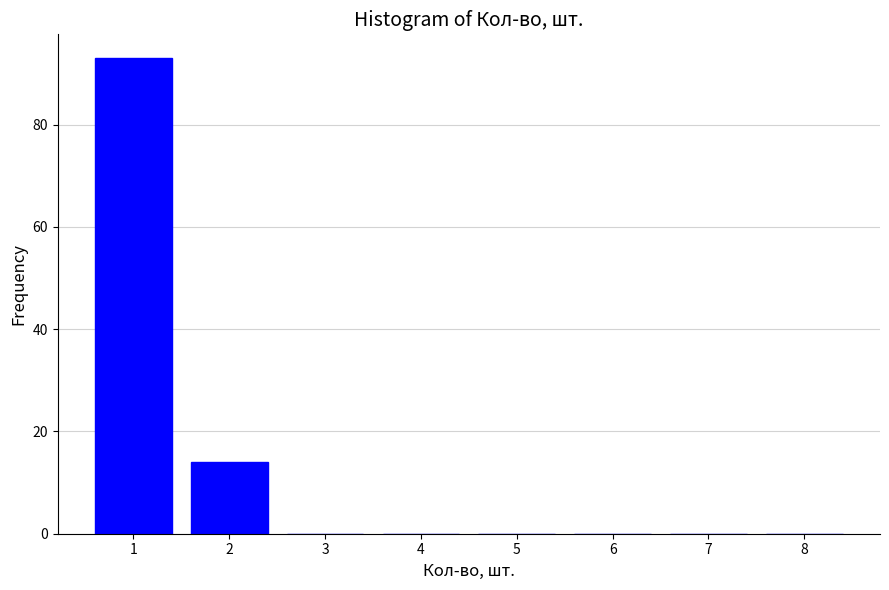

Reading left to right, what are all the values shown in this chart?

1=93	2=14	3=0	4=0	5=0	6=0	7=0	8=0